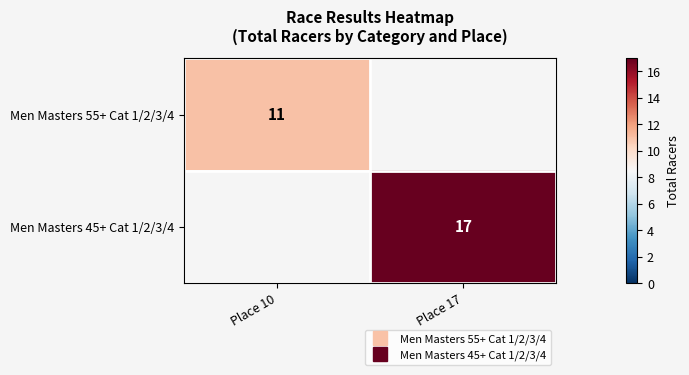

True or false: Men Masters 45+ Cat 1/2/3/4 has a value of 17.0 at Place 17.

True